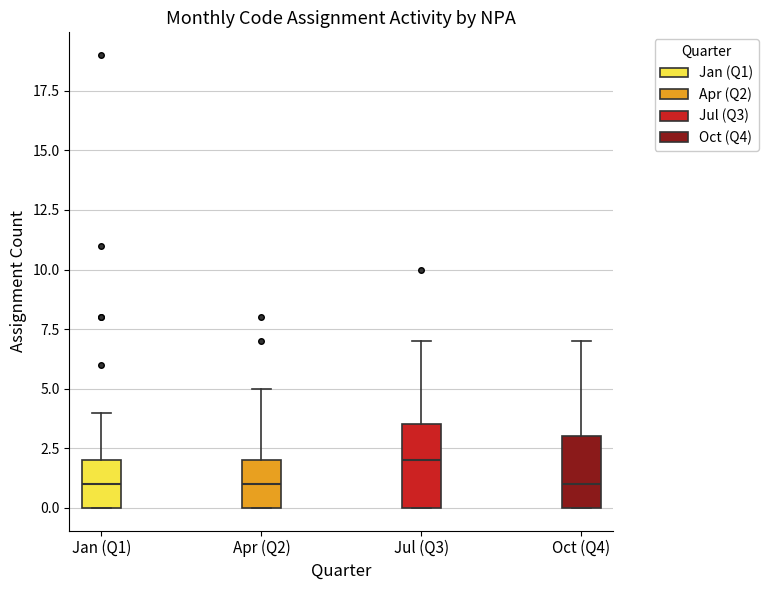

Reading left to right, read every box against the y-axis: the position of its median line, the range the box covers, and the ends of its whiskers. The values are not printed on the chart, so give them approximately, as read against the axis.

Jan (Q1): median 1.0, box 0.0 to 2.0, whiskers 0.0 to 4.0
Apr (Q2): median 1.0, box 0.0 to 2.0, whiskers 0.0 to 5.0
Jul (Q3): median 2.0, box 0.0 to 3.5, whiskers 0.0 to 7.0
Oct (Q4): median 1.0, box 0.0 to 3.0, whiskers 0.0 to 7.0